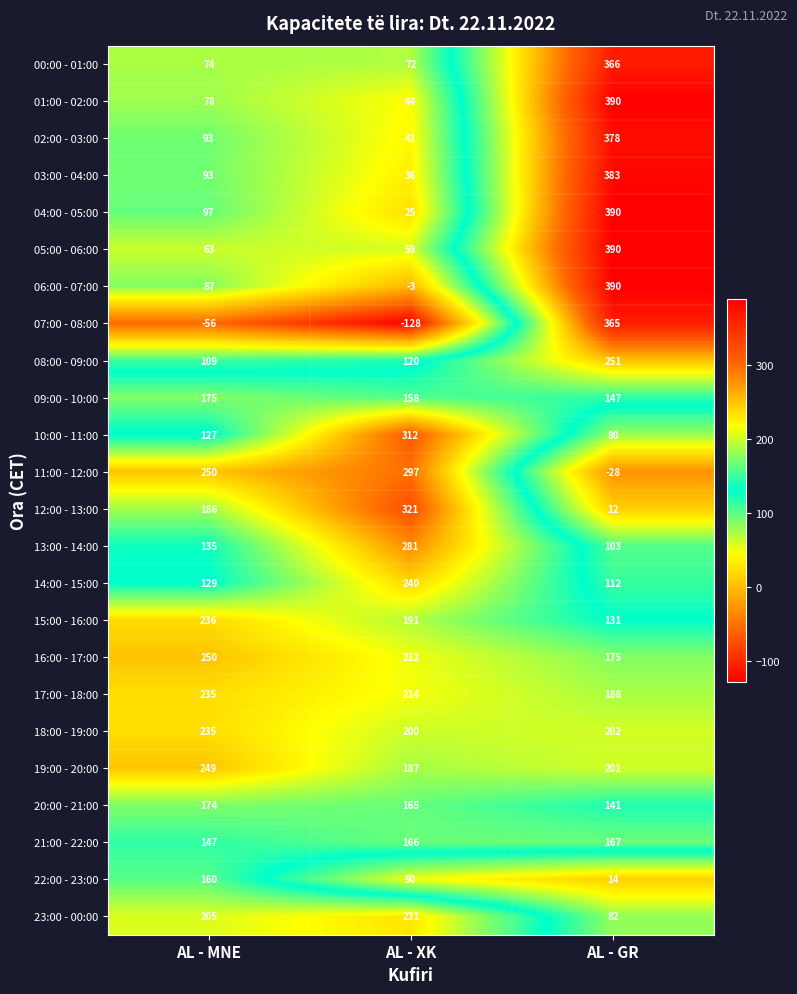

What is the difference between the 17:00 - 18:00 values at AL - GR and AL - XK?

26